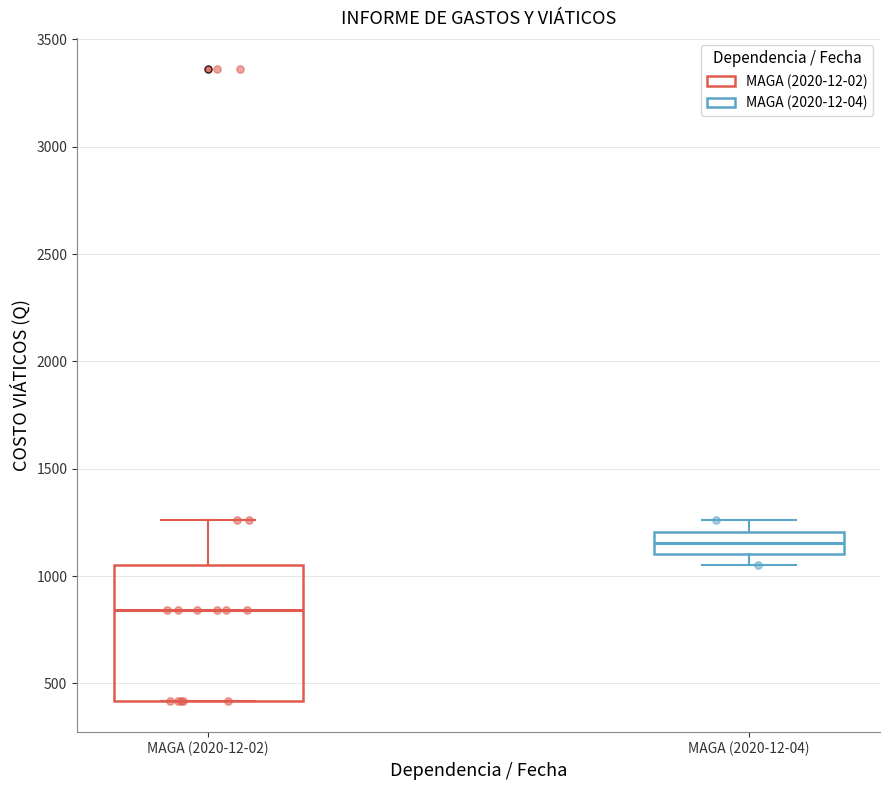

Which box has the lowest median line?

MAGA (2020-12-02)